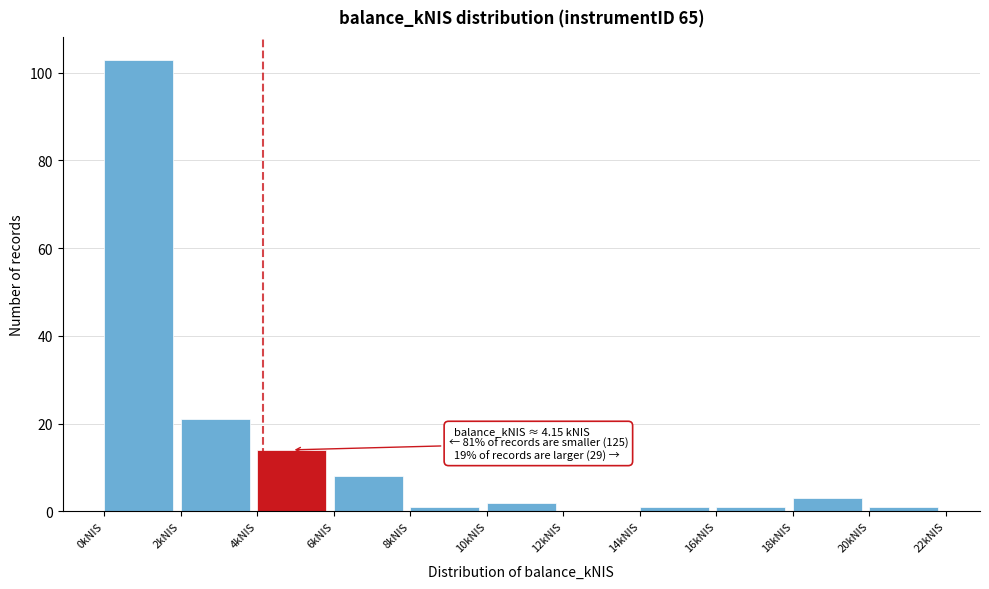

Which range on the x-axis has the tallest bar?

0 to 2